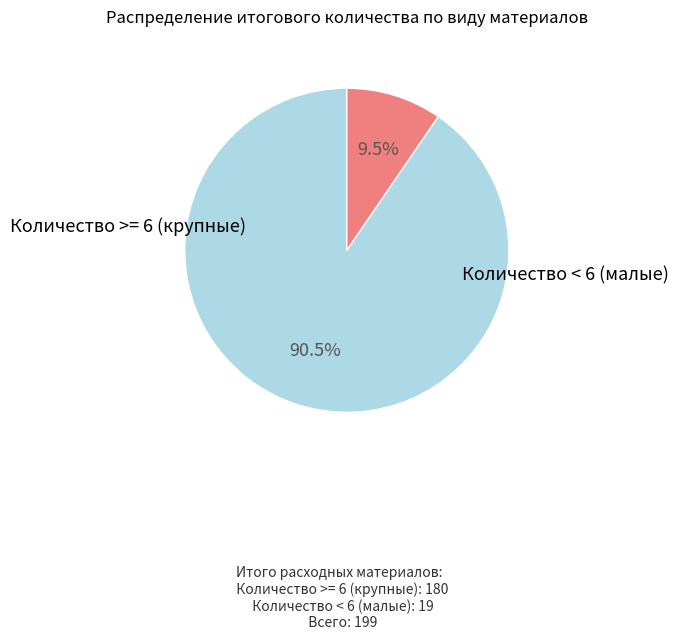

Is there a majority slice in this chart?

Yes